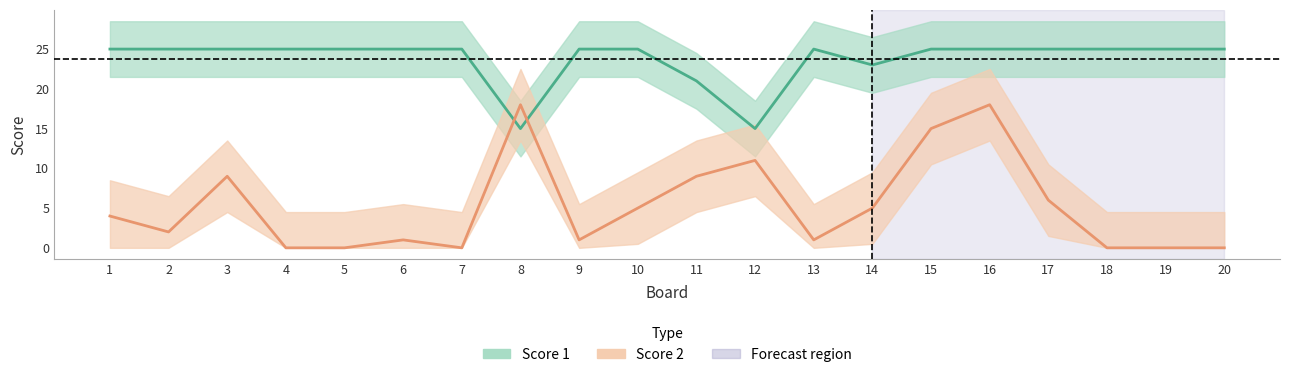

How many values in the Score 2 series exceed 4?

9